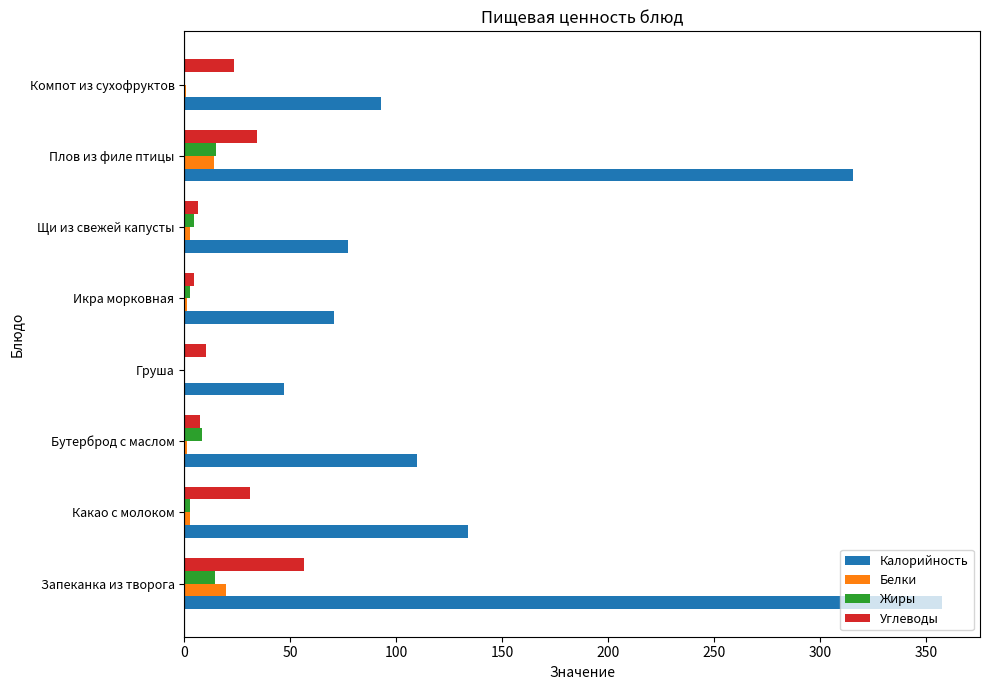

At which category is the sum across all series the highest?

Запеканка из творога